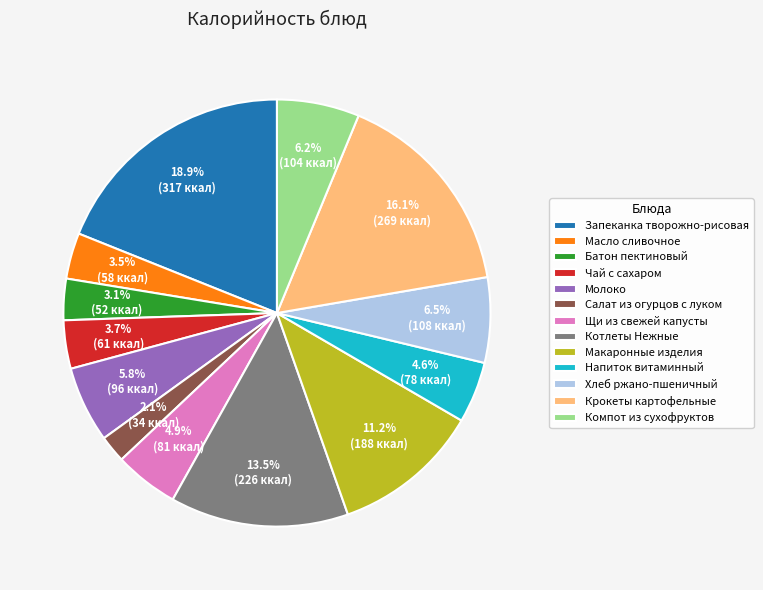

Between Батон пектиновый and Крокеты картофельные, which is larger?

Крокеты картофельные